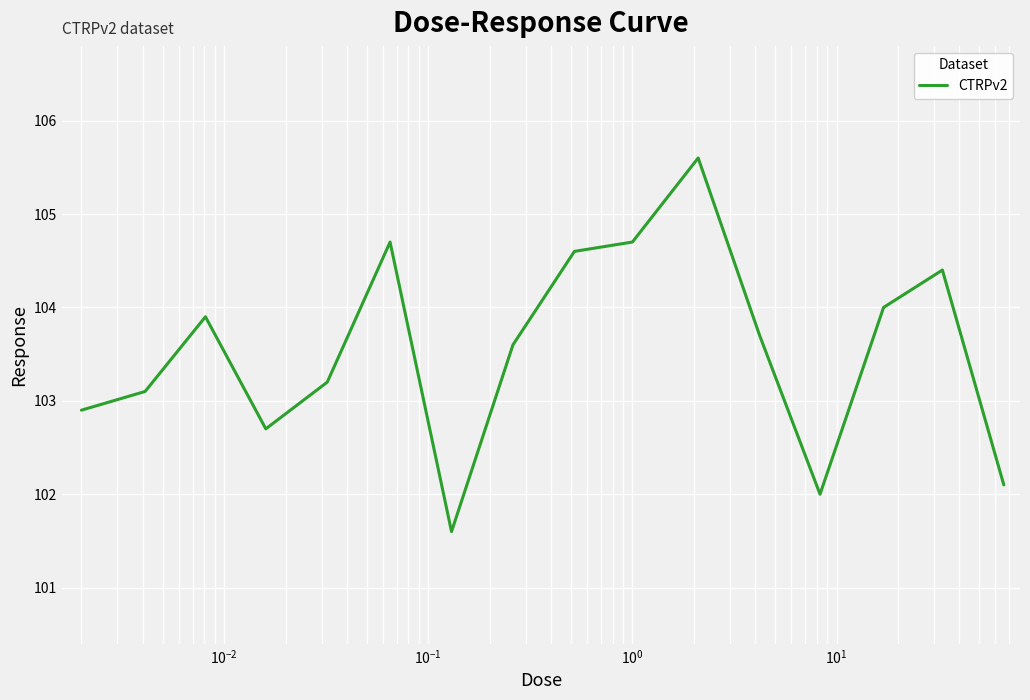

What is the difference between the maximum and minimum values?

4.0